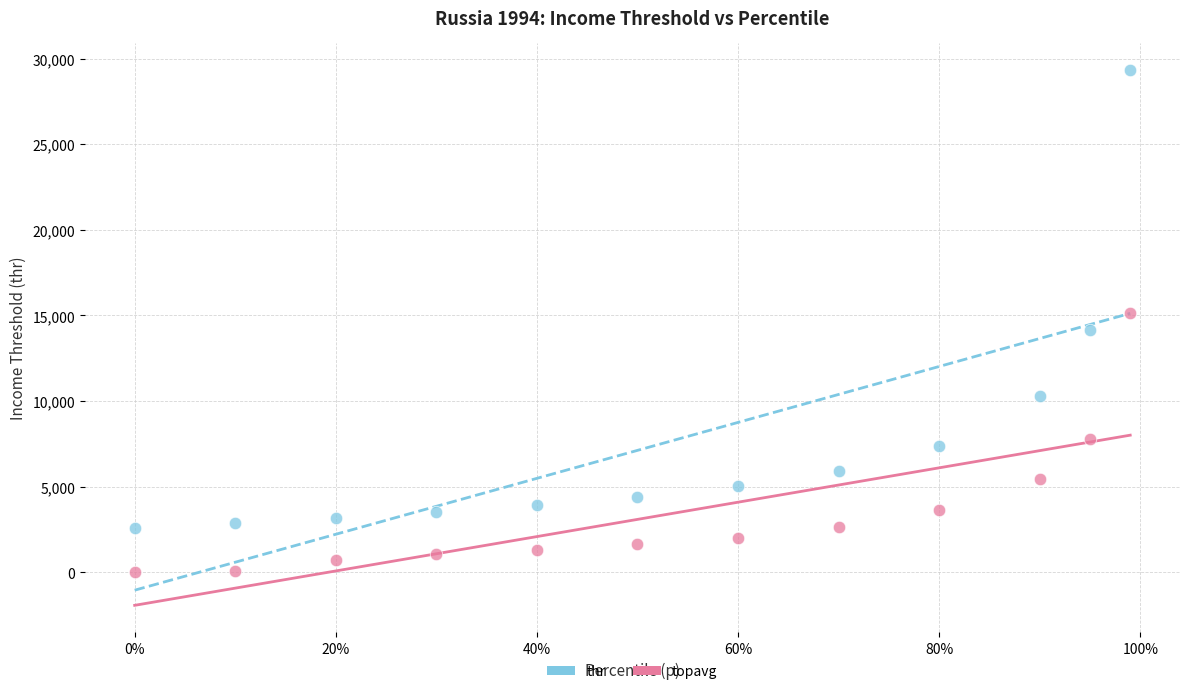

Across all data points, what is the range of Y values (max minus min)?

29317.6